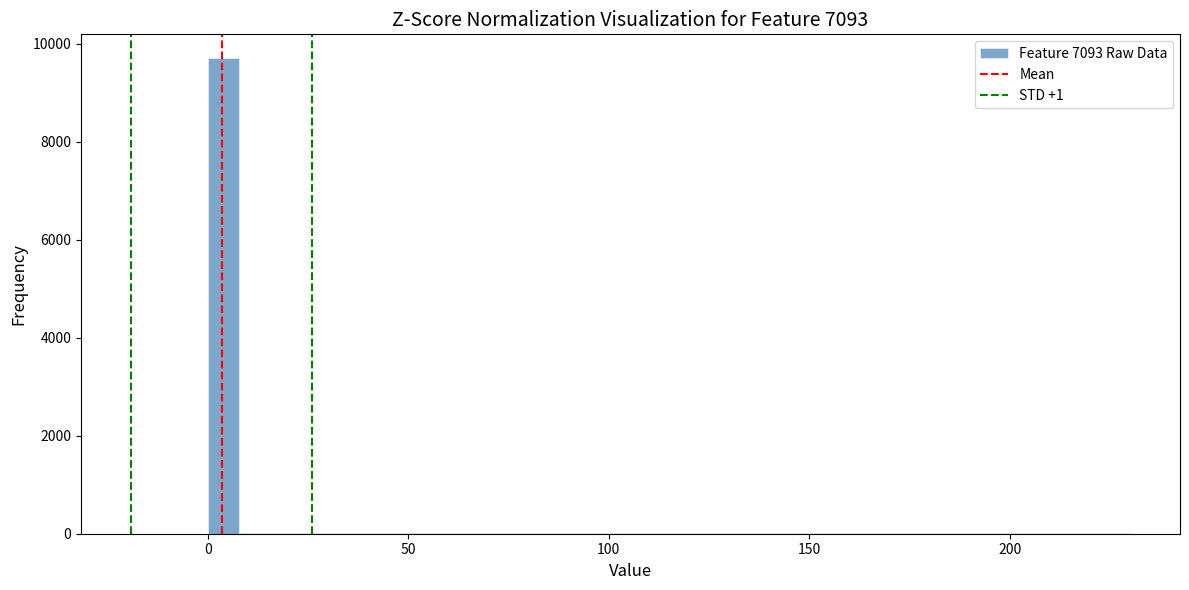

Around what value on the x-axis is the tallest bar? Give the approximate position of its centre, as read against the axis.

5